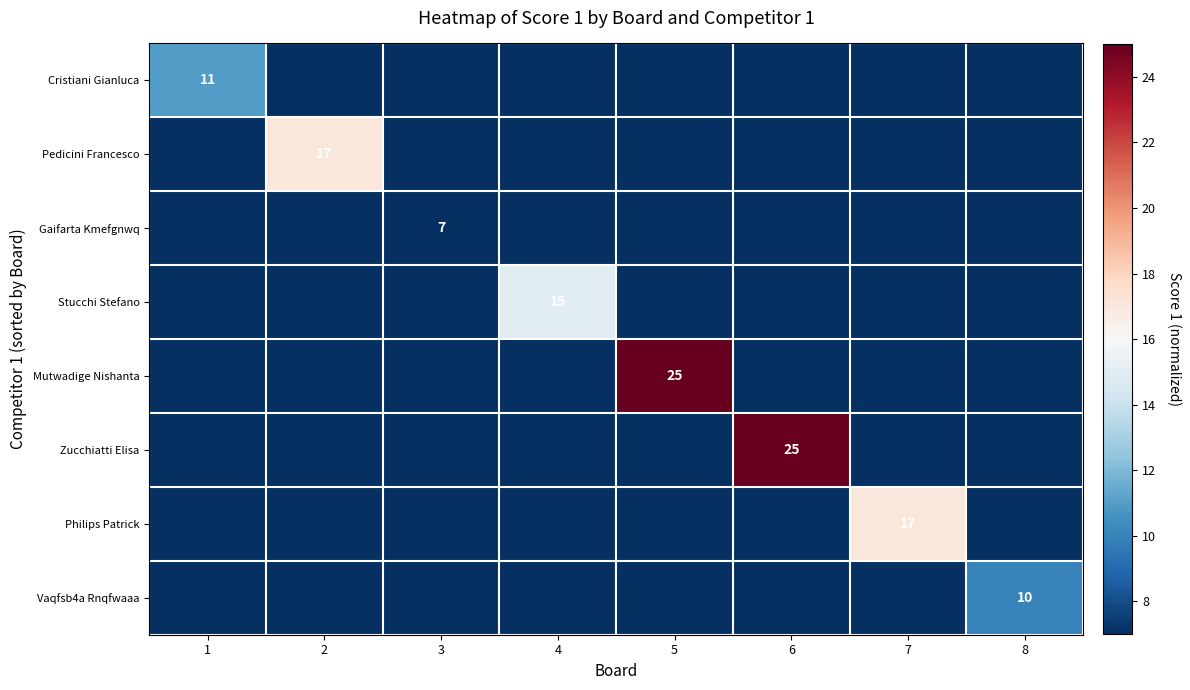

The Mutwadige Nishanta series shows 8 at 5. True or false?

False